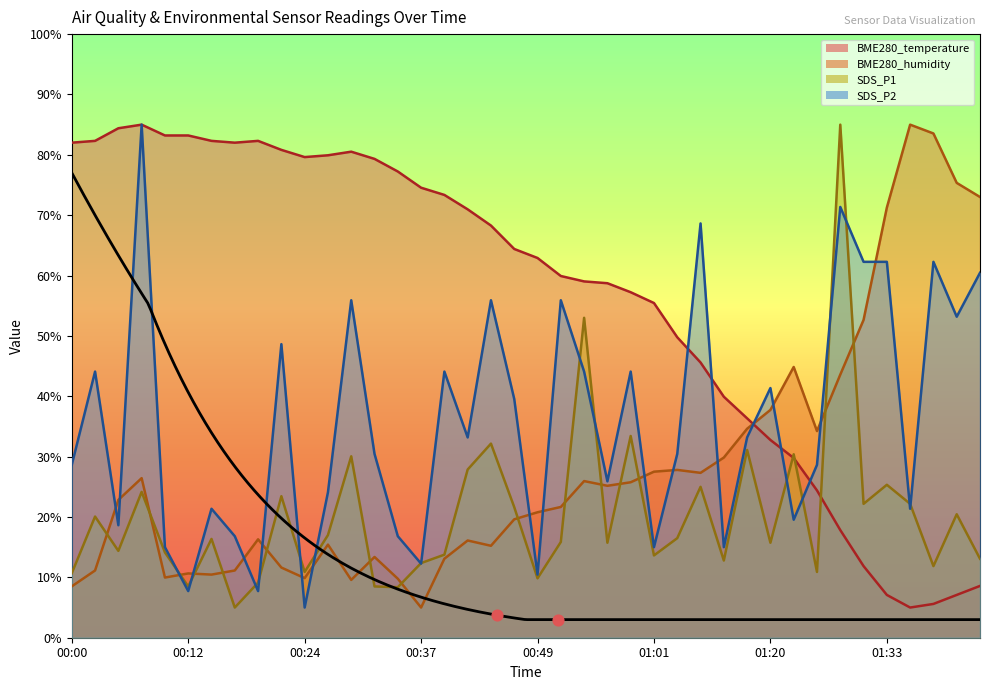

At how many categories does at least one series exceed 51?

34